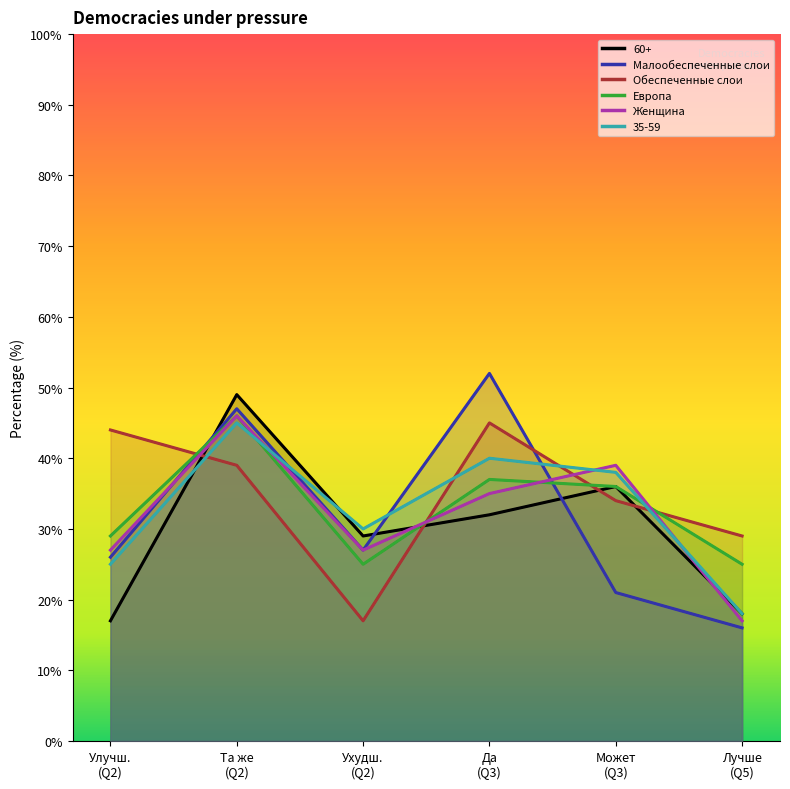

Which series changed the most between Ухудшилось and Хуже?

Обеспеченные слои